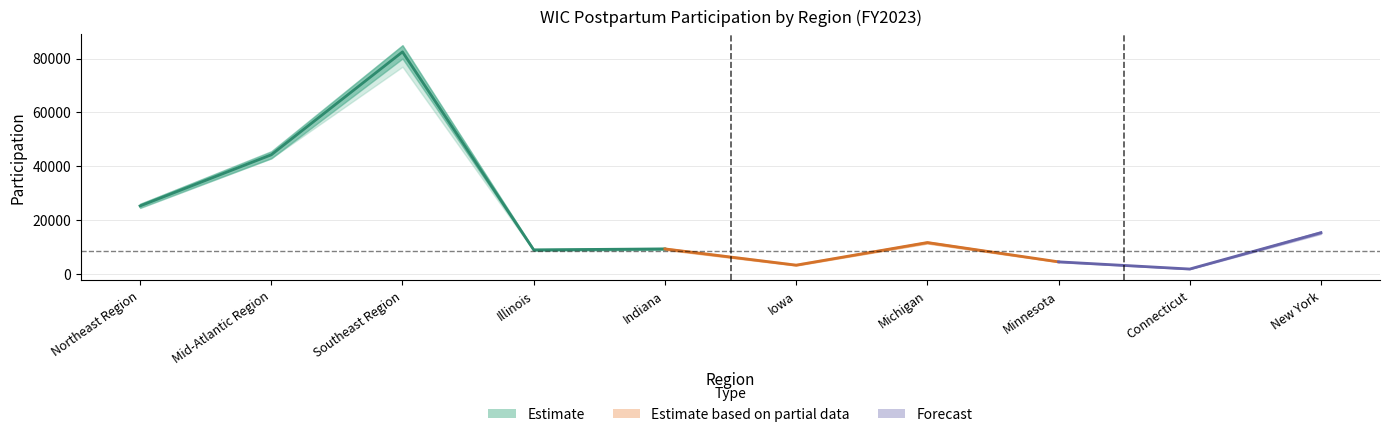

What is the difference between the second highest and second lowest values in the Nov 2022 series?

39284.0